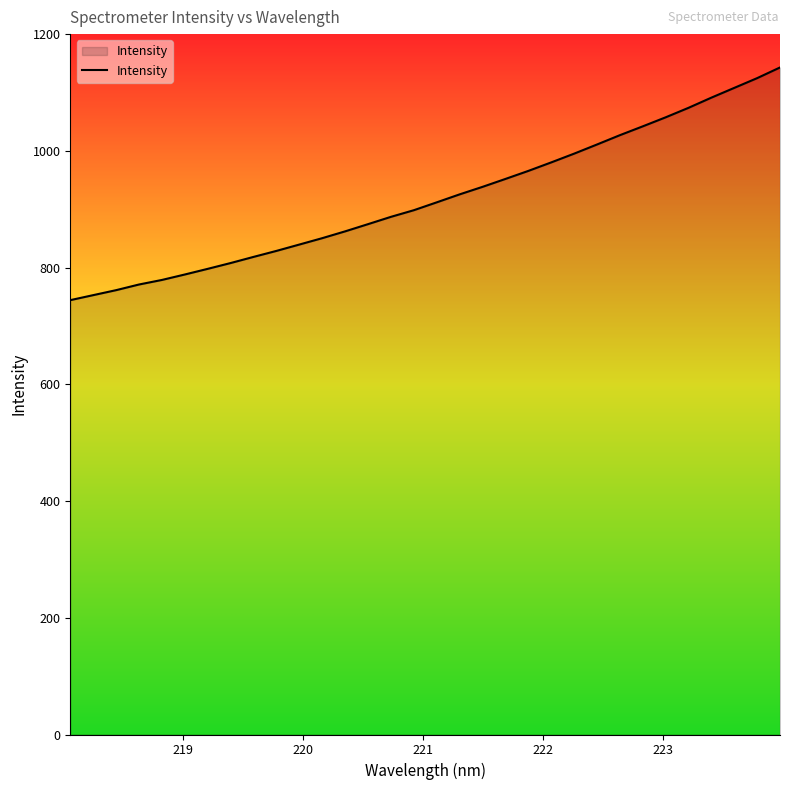

What is the greatest value displayed?

1142.9